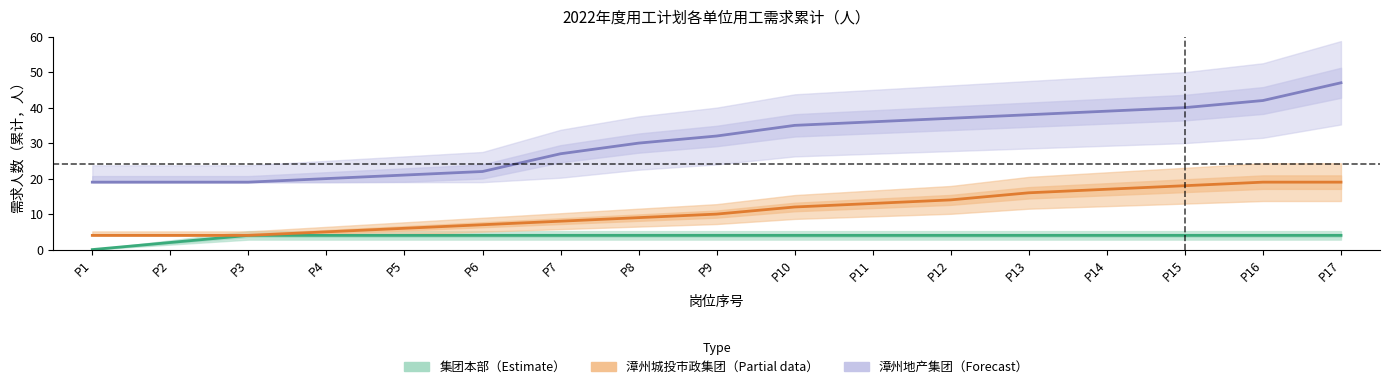

What is the average value of the 漳州城投市政集团（Partial） series?

11